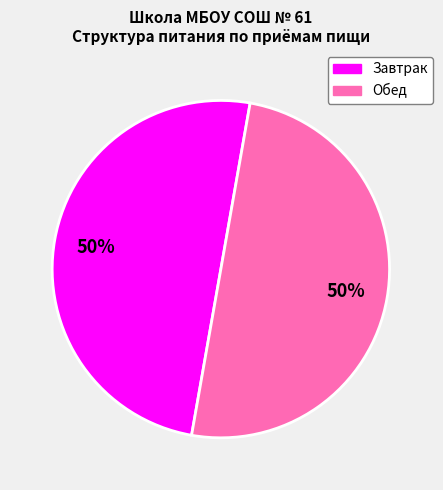

To the nearest percent, what is the average slice percentage?

50%